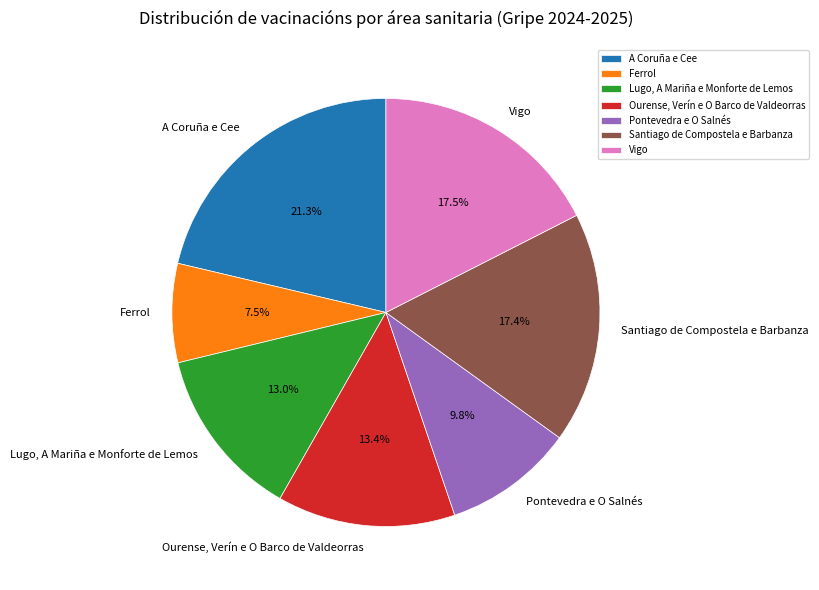

How many segments does this pie chart have?

7